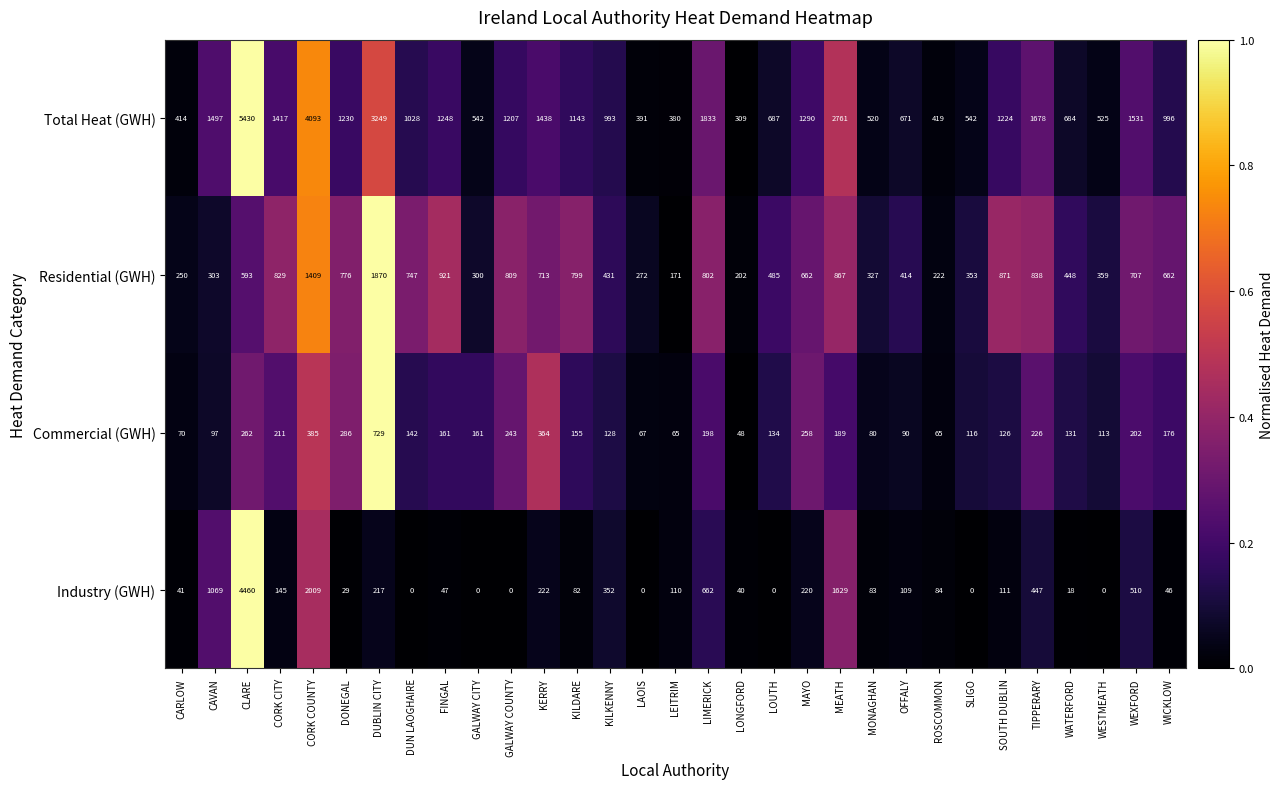

What is the minimum value for Total Heat (GWH)?

309